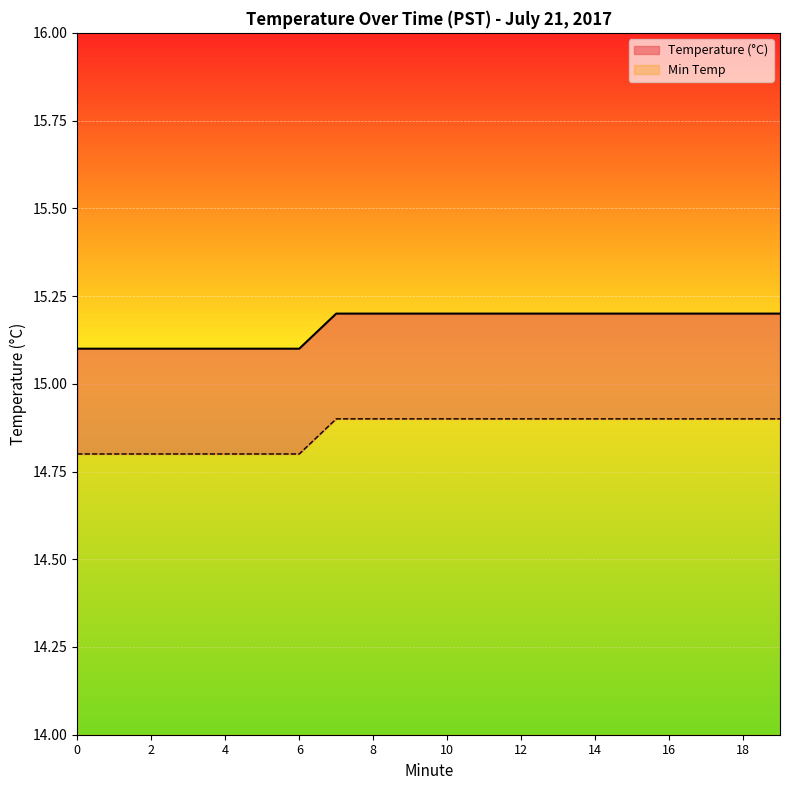

What is the difference between the second highest and second lowest values in the Temperature (°C) series?

0.1